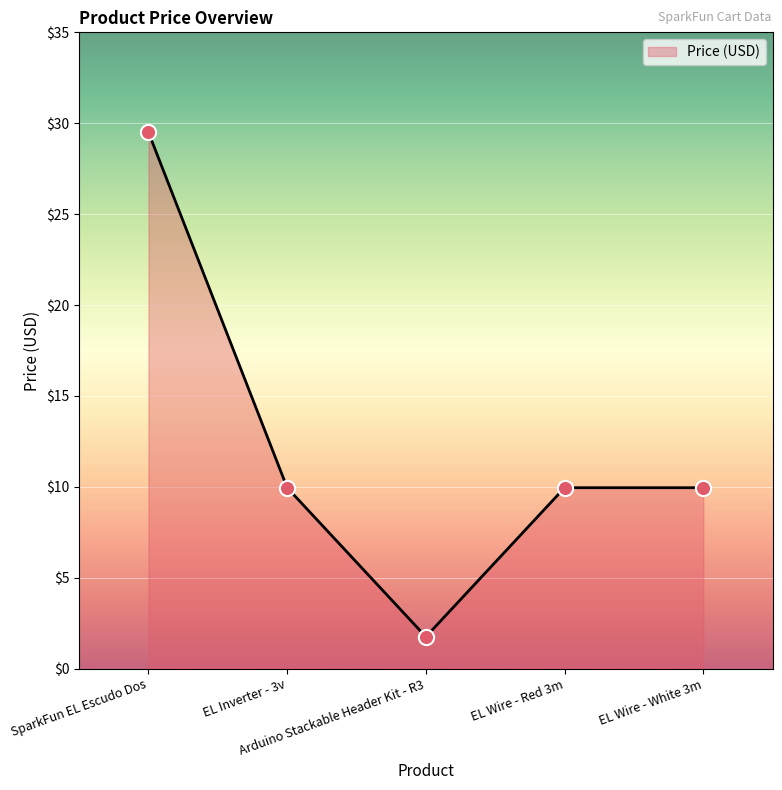

What is the sum of all values?

61.1